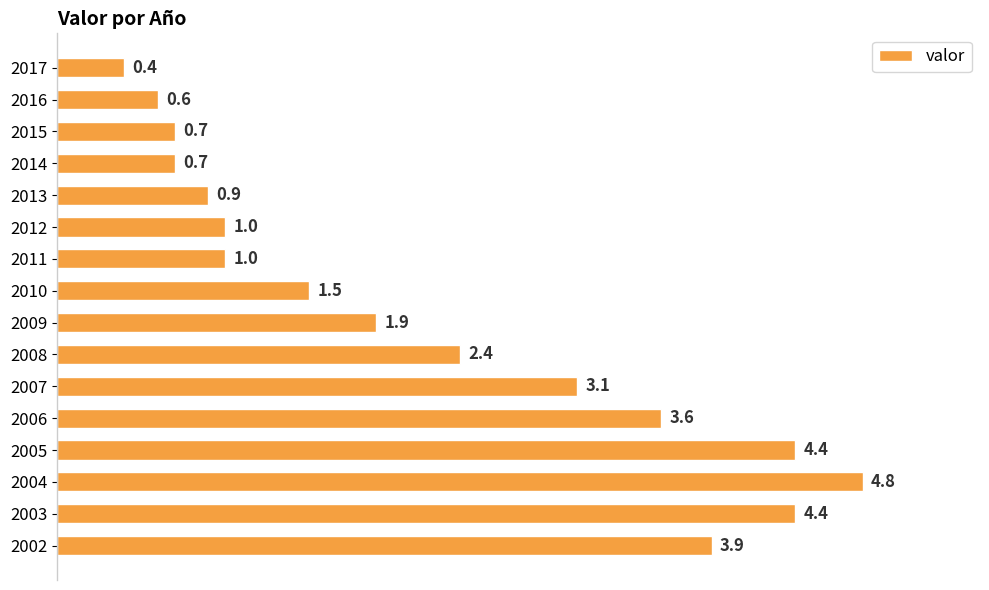

Reading bottom to top, transcribe all the data shown in this chart.

3.9	4.4	4.8	4.4	3.6	3.1	2.4	1.9	1.5	1.0	1.0	0.9	0.7	0.7	0.6	0.4